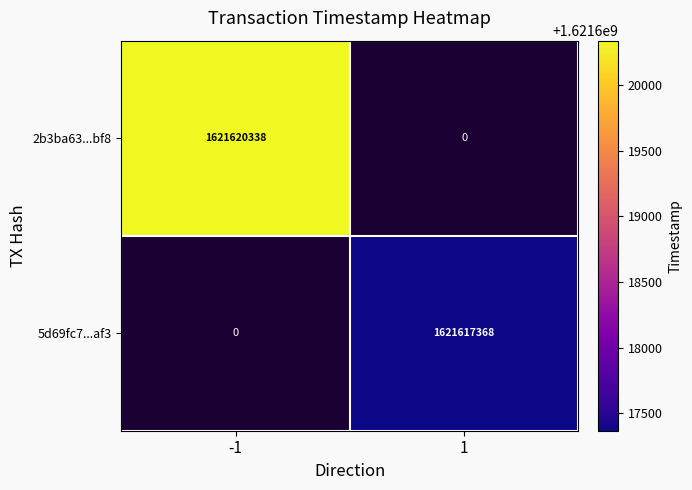

Is it true that 5d69fc7...af3 equals 727662618 at 1?

False